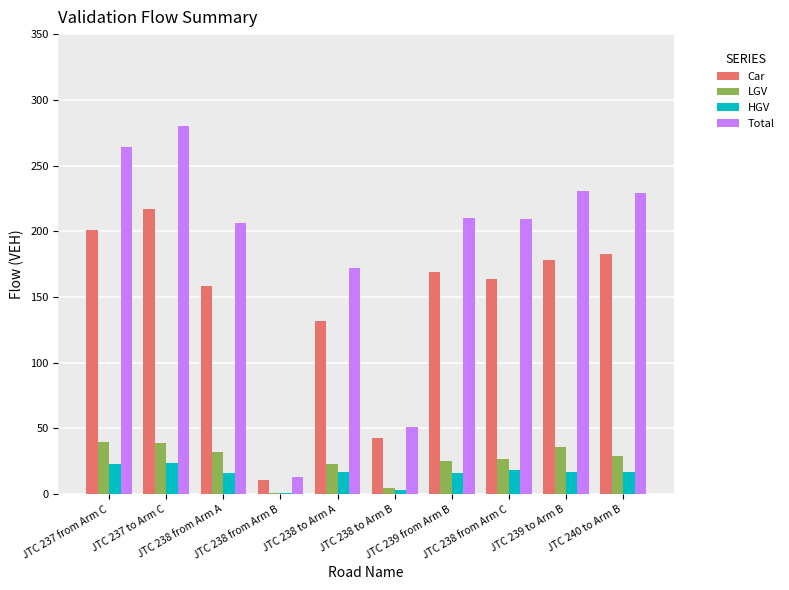

Read the Car value at JTC 238 from Arm C, to the nearest 50.

150